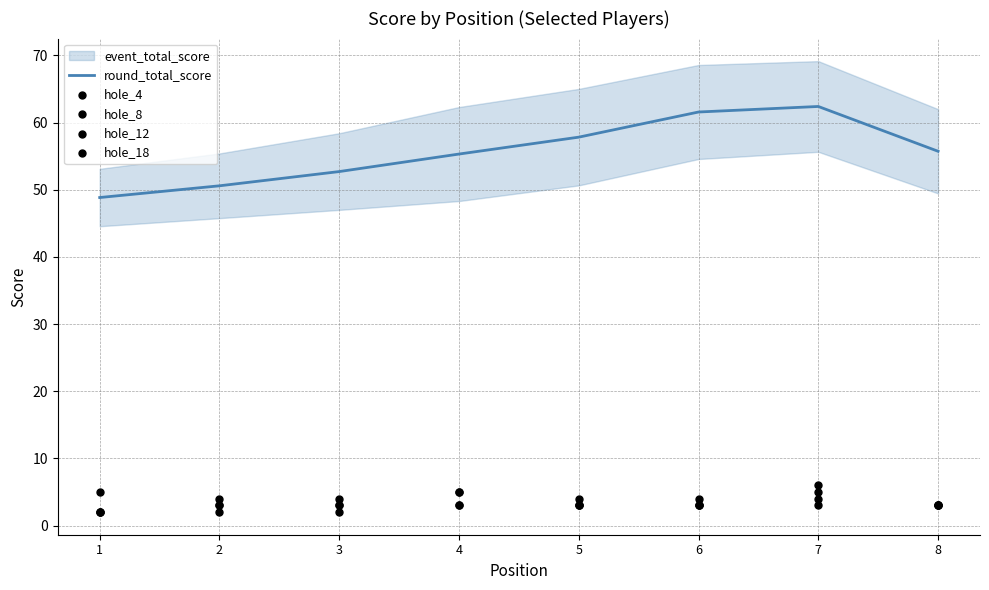

At which category is the sum across all series the highest?

7